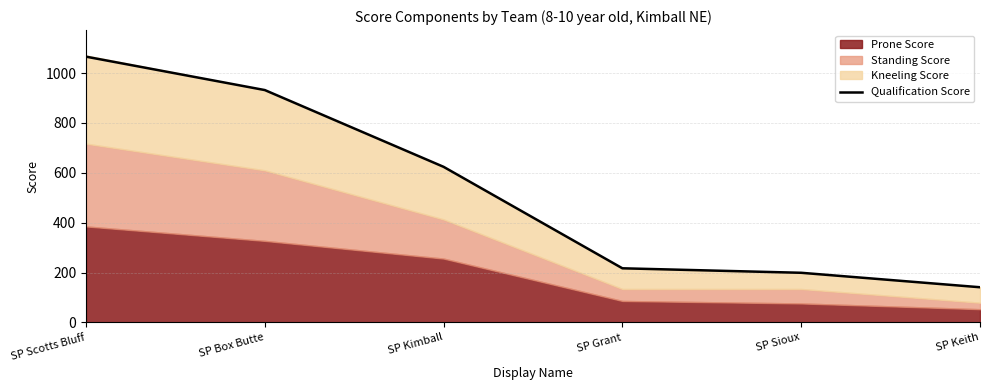

Reading left to right, extract all data points from this chart.

1066	932	624	217	199	141